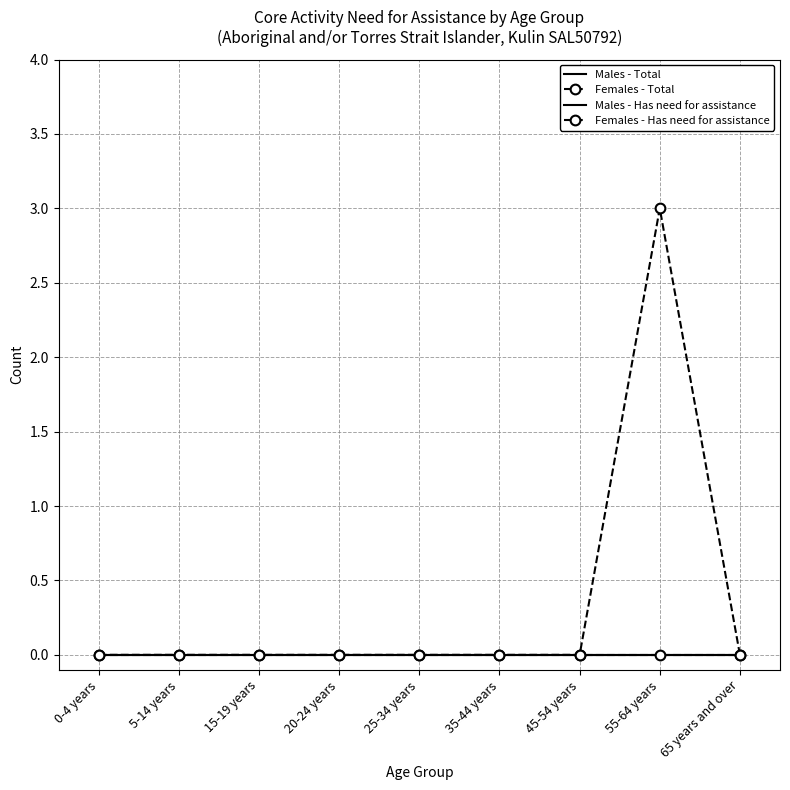

Reading left to right, extract all data points from this chart.

Males - Total: 0	0	0	0	0	0	0	0	0
Females - Total: 0	0	0	0	0	0	0	3	0
Males - Has need for assistance: 0	0	0	0	0	0	0	0	0
Females - Has need for assistance: 0	0	0	0	0	0	0	0	0